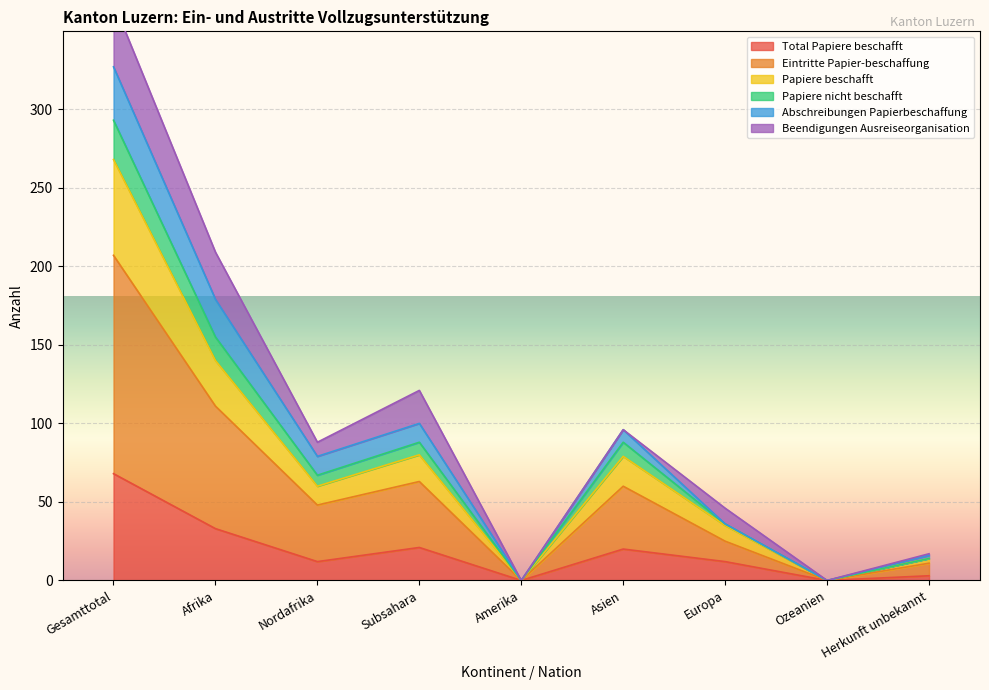

What is the highest value of the Total Papiere beschafft series?

68